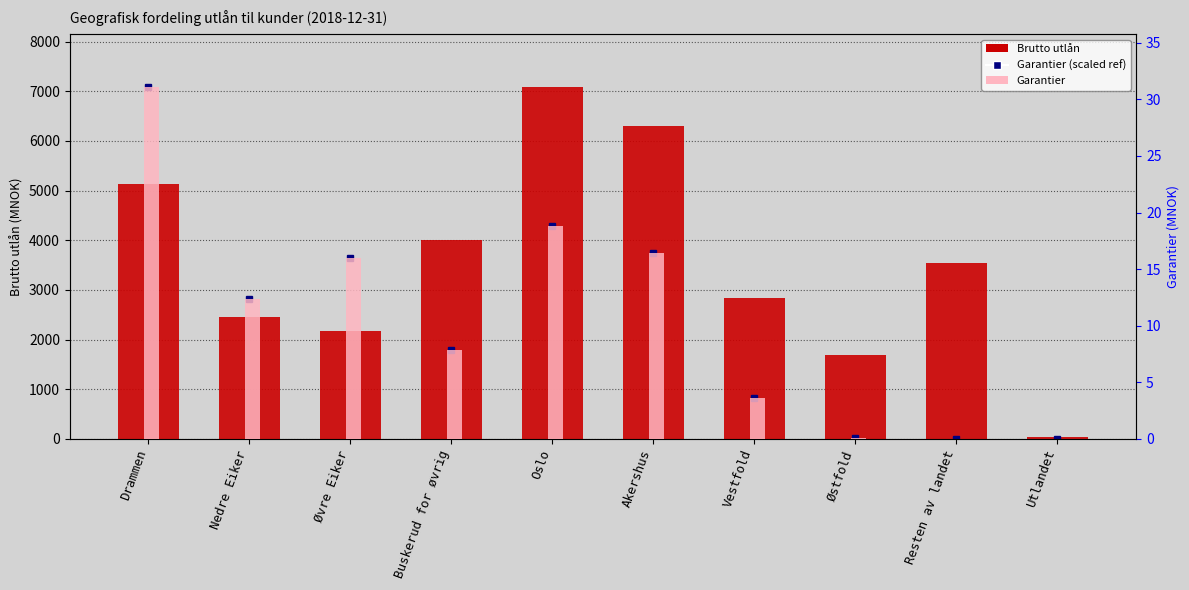

Reading left to right, what are all the values shown in this chart?

Brutto utlån: Drammen=5127.3	Nedre Eiker=2458.4	Øvre Eiker=2171.0	Buskerud for øvrig=4006.0	Oslo=7087.6	Akershus=6292.0	Vestfold=2836.9	Østfold=1698.0	Resten av landet=3535.0	Utlandet=36.6
Garantier: Drammen=31.1	Nedre Eiker=12.4	Øvre Eiker=16.0	Buskerud for øvrig=7.9	Oslo=18.8	Akershus=16.4	Vestfold=3.6	Østfold=0.1	Resten av landet=0.0	Utlandet=0.0